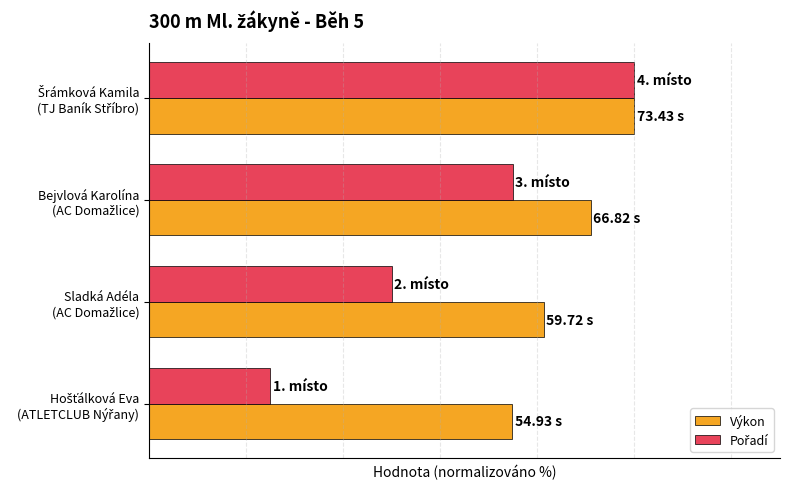

What is the average value of the Výkon series?

86.8